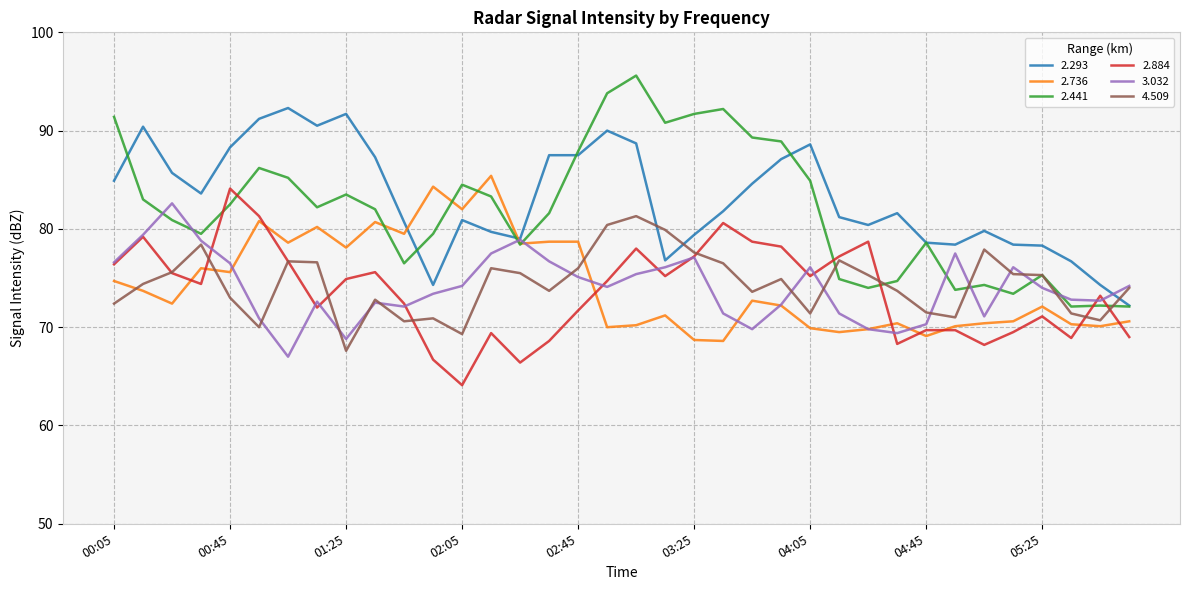

What is the lowest value of the 2.293 series?

72.2